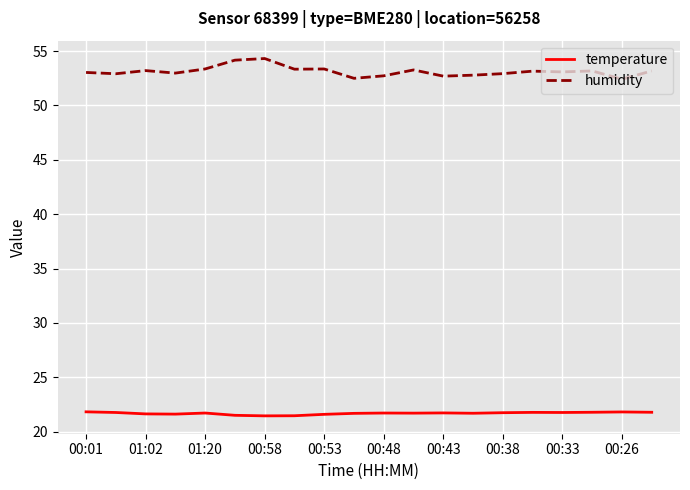

What is the highest value of the humidity series?

54.3